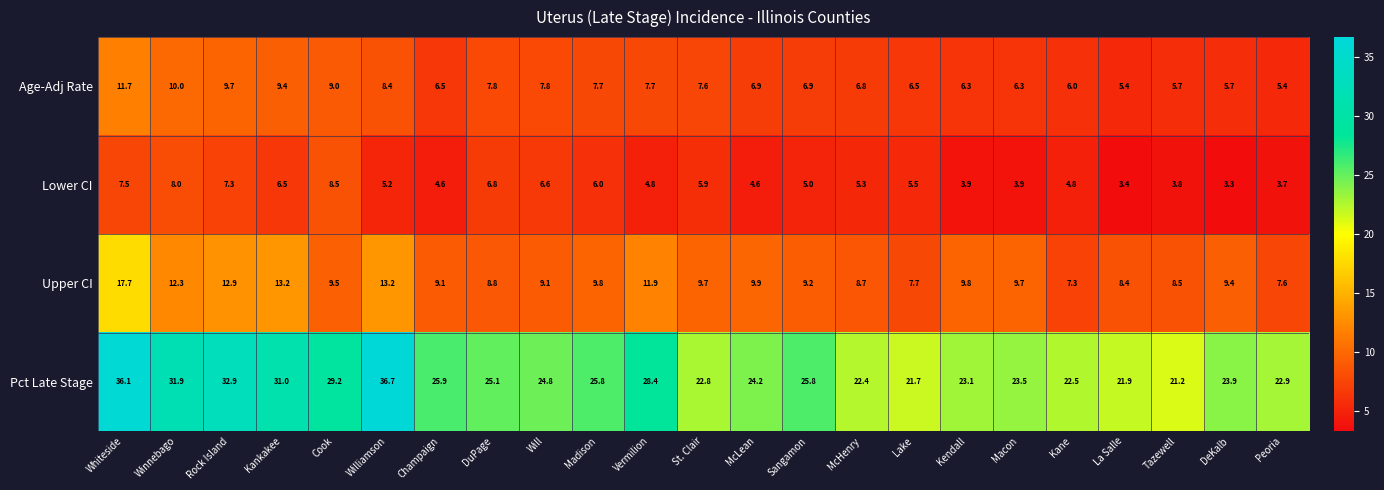

What is the smallest value displayed?

3.3